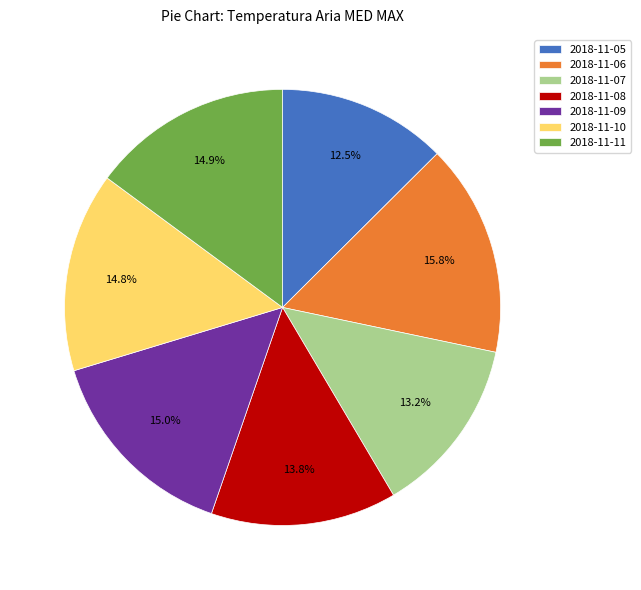

Between 2018-11-10 and 2018-11-07, which is larger?

2018-11-10